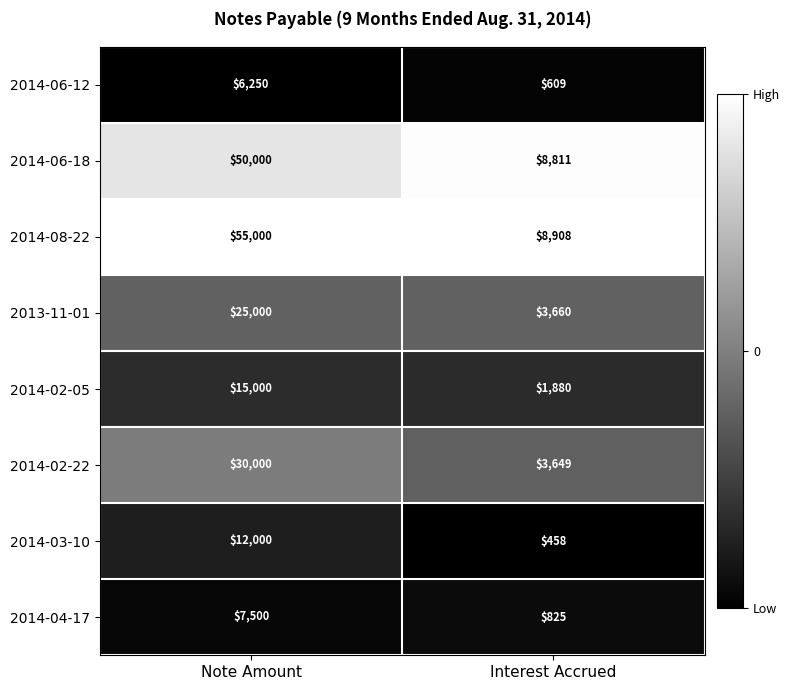

At which category is the sum across all series the highest?

Note Amount